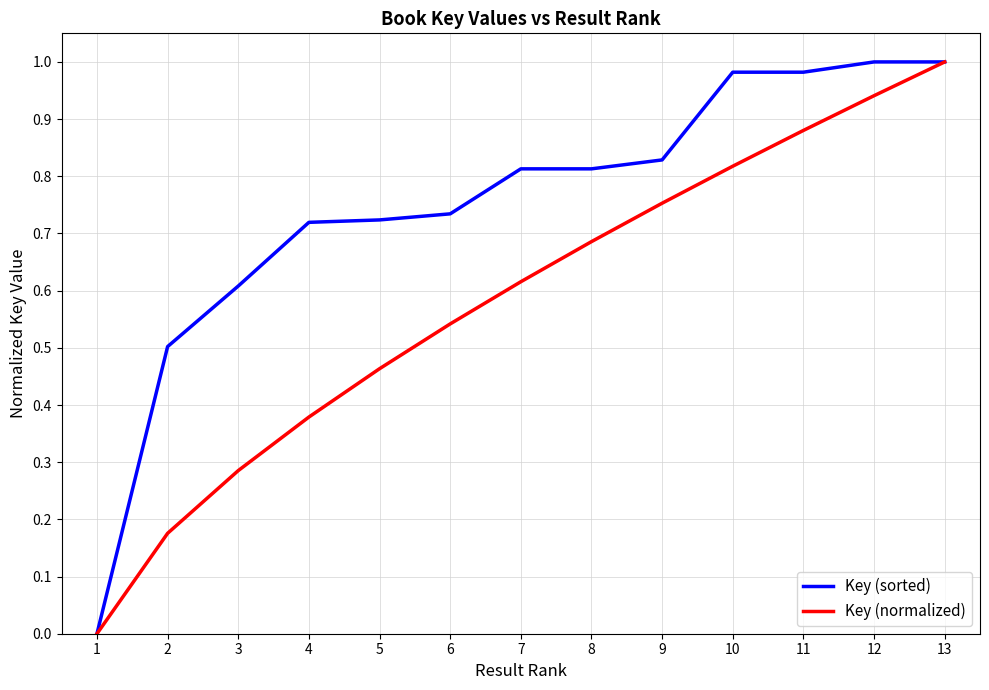

Does the chart display data point markers on the line(s)?

No